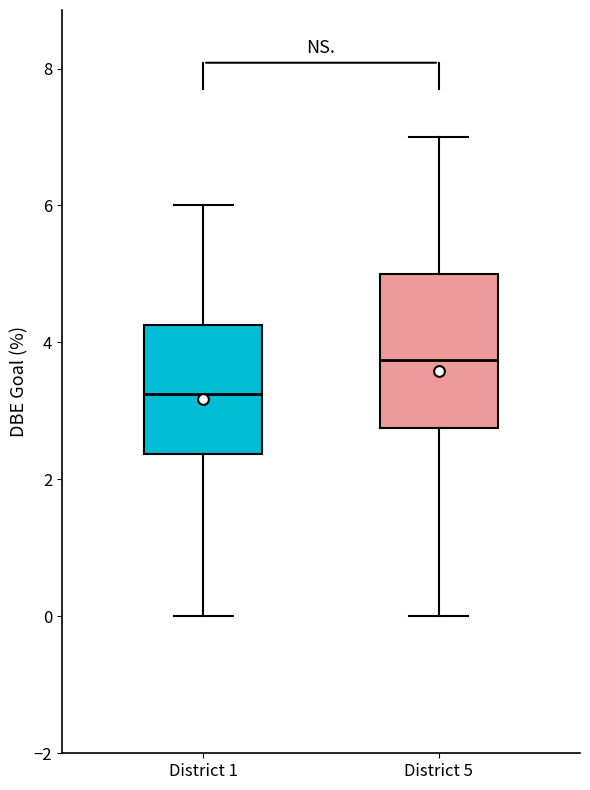

Reading left to right, transcribe this box plot: for each box, give where its median line is, the range the box spans, and where its two whiskers end, as read against the y-axis. The values are not printed on the chart, so give them approximately, as read against the axis.

District 1: median 3.2, box 2.4 to 4.2, whiskers 0.0 to 6.0
District 5: median 3.8, box 2.8 to 5.0, whiskers 0.0 to 7.0